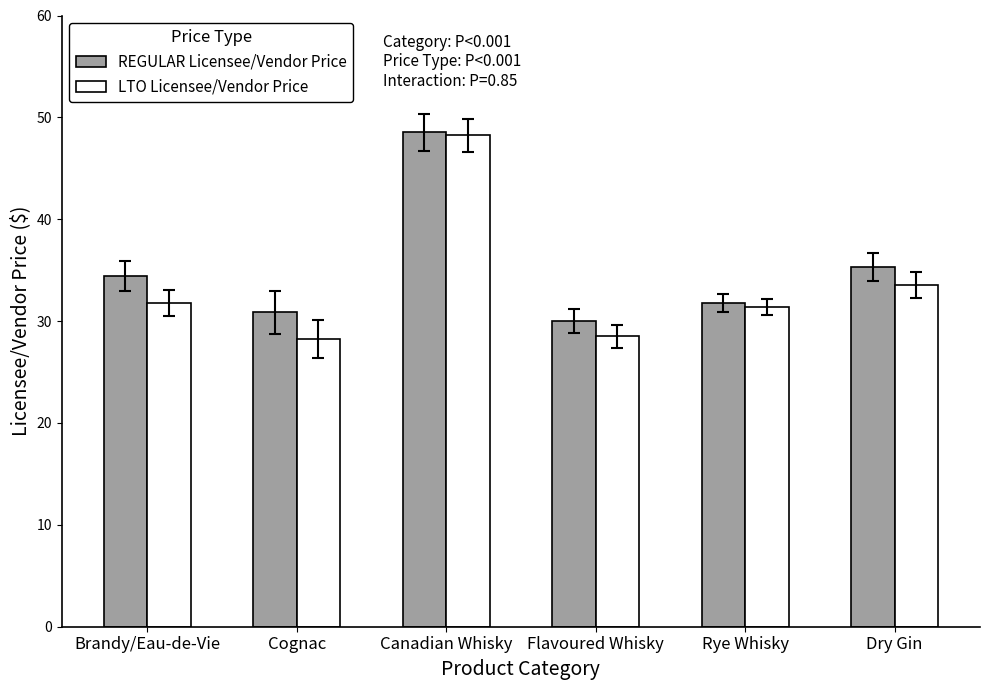

What is the average value of the REGULAR Licensee/Vendor Price series?

35.1